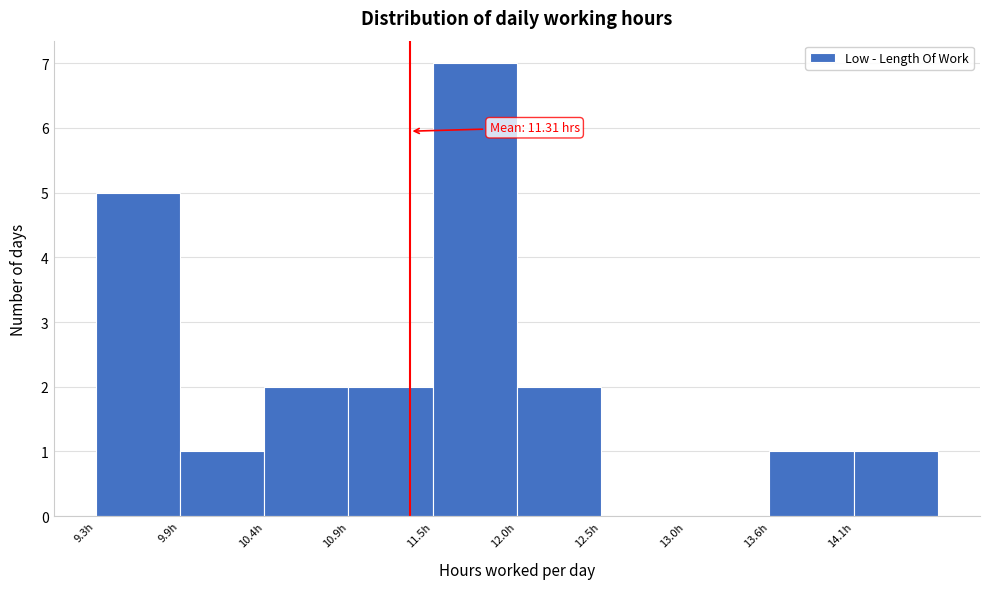

Which range on the x-axis has the tallest bar?

11.5 to 12.0